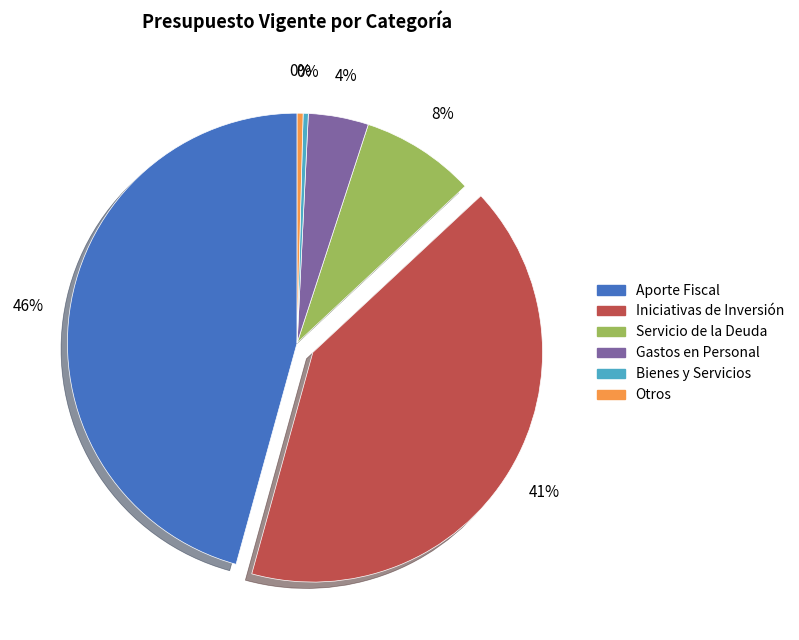

To the nearest percent, what is the average slice percentage?

17%